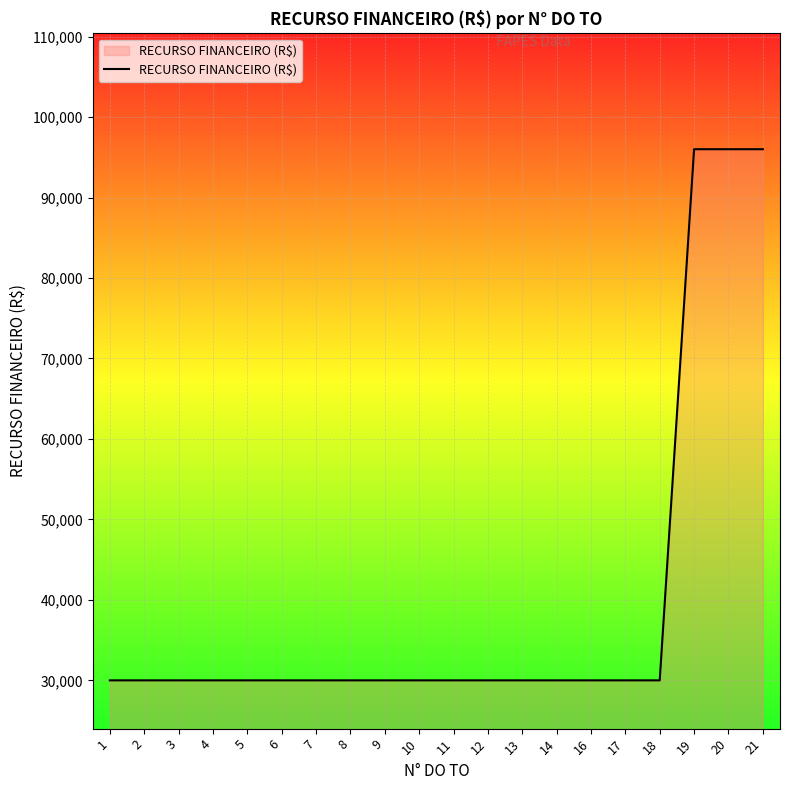

What is the greatest value displayed?

96000